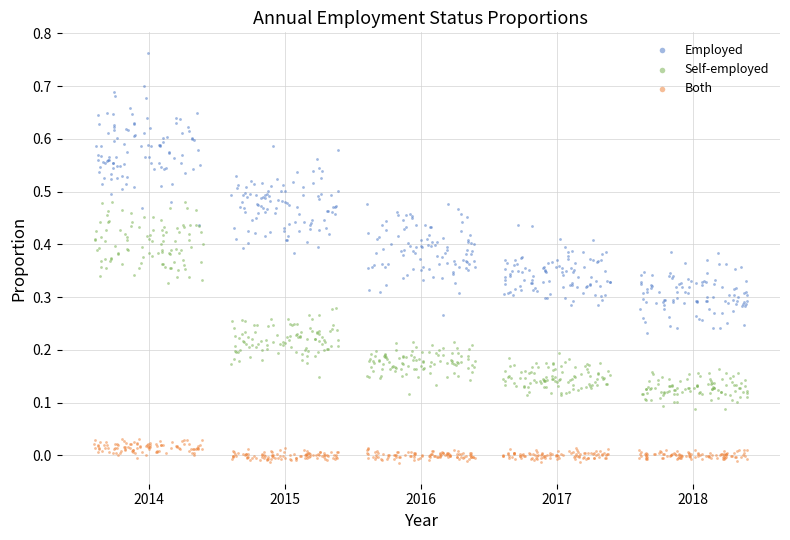

Which series has the largest Y range (max minus min)?

Employed